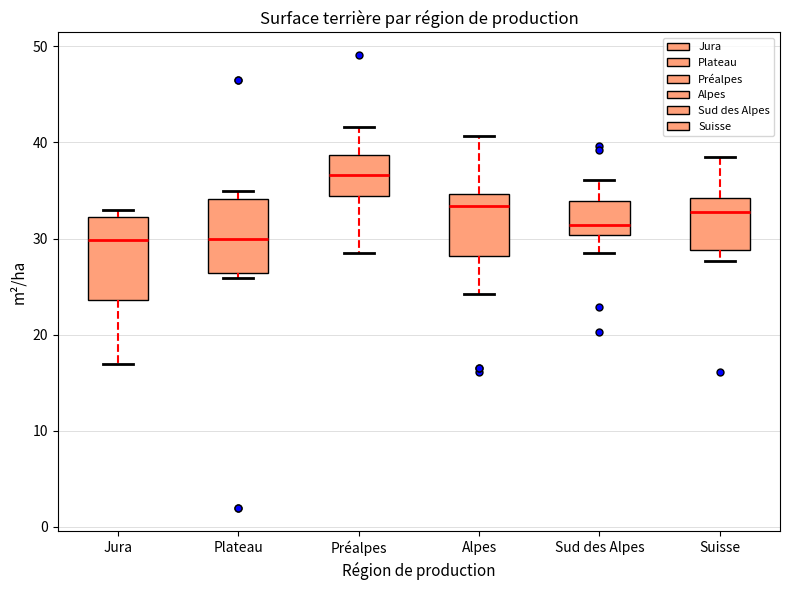

Reading left to right, transcribe this box plot: for each box, give where its median line is, the range the box spans, and where its two whiskers end, as read against the y-axis. The values are not printed on the chart, so give them approximately, as read against the axis.

Jura: median 30, box 24 to 32, whiskers 17 to 33
Plateau: median 30, box 26 to 34, whiskers 26 (just below the box's lower edge) to 35
Préalpes: median 37, box 34 to 39, whiskers 29 to 42
Alpes: median 33, box 28 to 35, whiskers 24 to 41
Sud des Alpes: median 31, box 30 to 34, whiskers 29 to 36
Suisse: median 33, box 29 to 34, whiskers 28 to 39